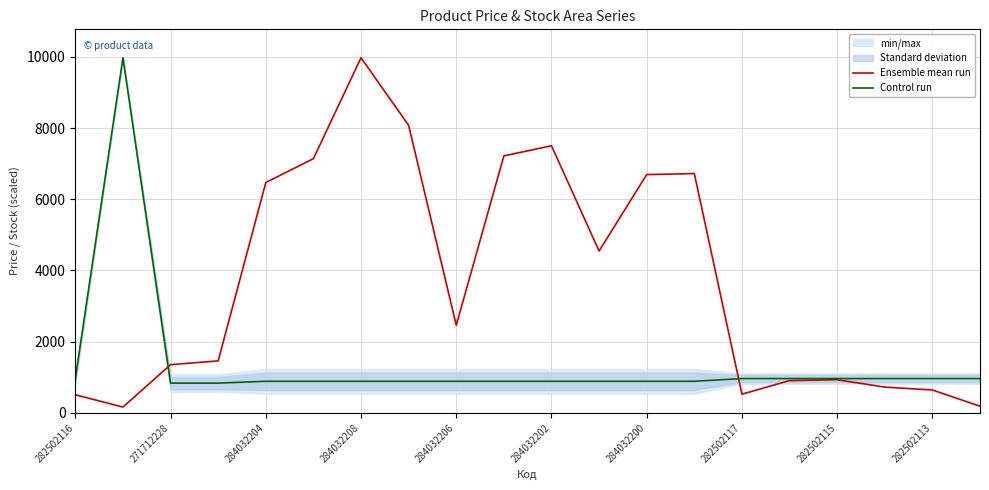

What is the value of the Control run point at the 17th from the left?

963.8